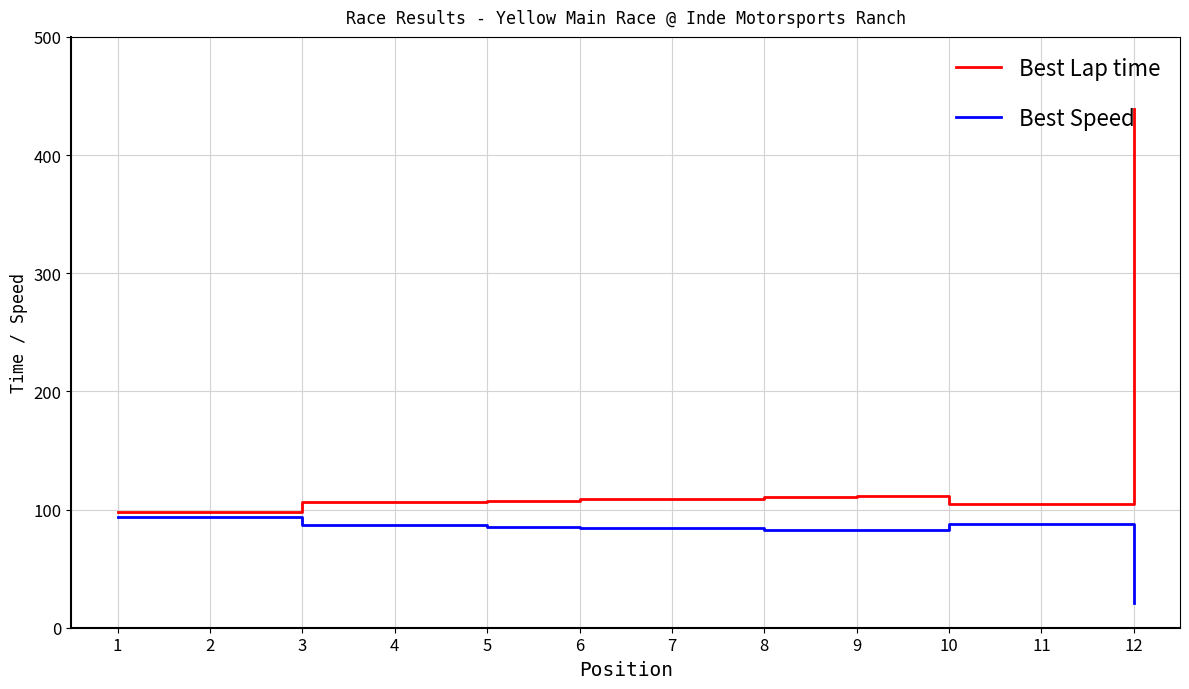

What is the approximate value of Best Lap time at 8?

110.9